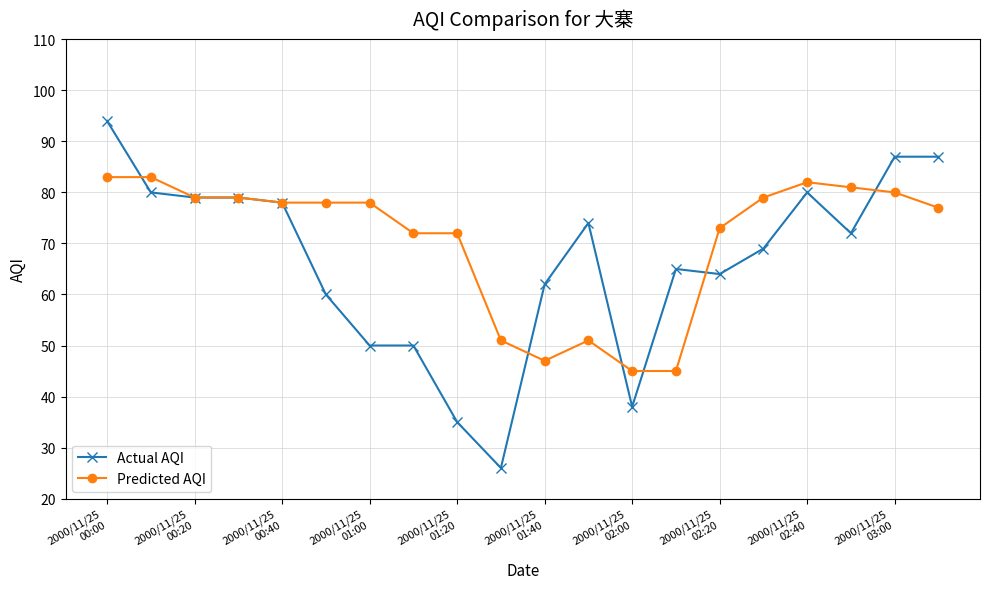

What is the minimum value shown in the chart?

26